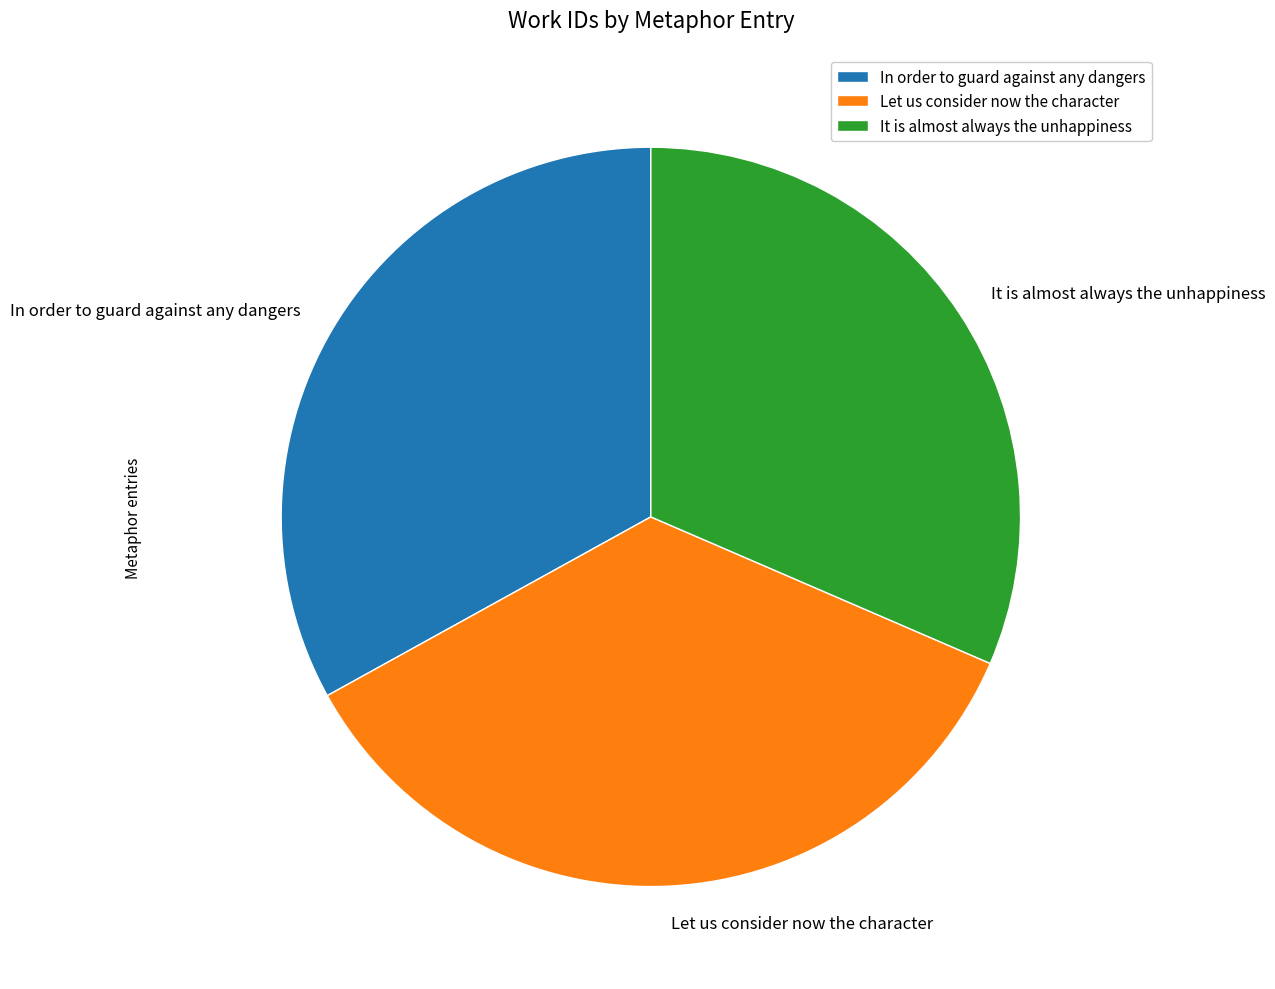

The In order to guard against any dangers slice represents 33% of the pie. True or false?

True